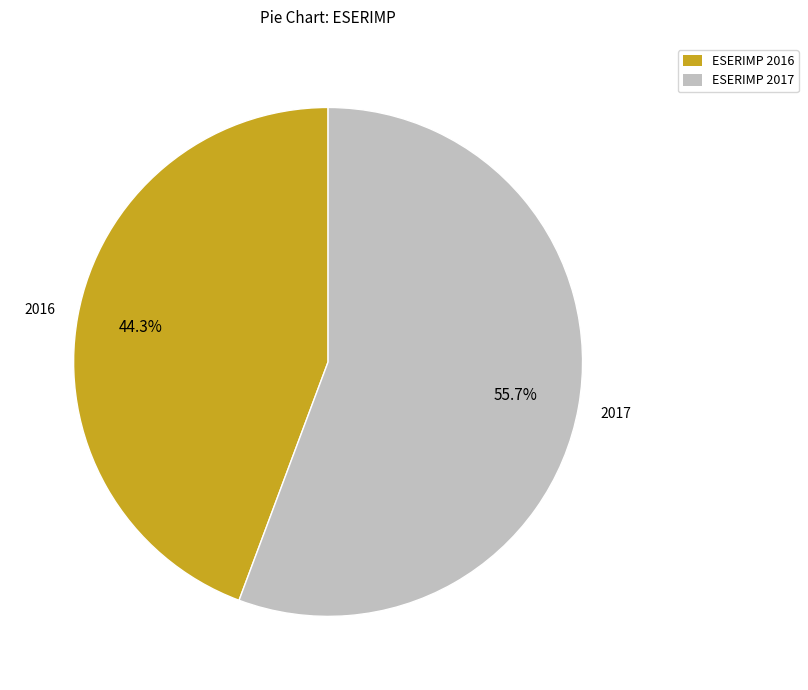

Is there a majority slice in this chart?

Yes